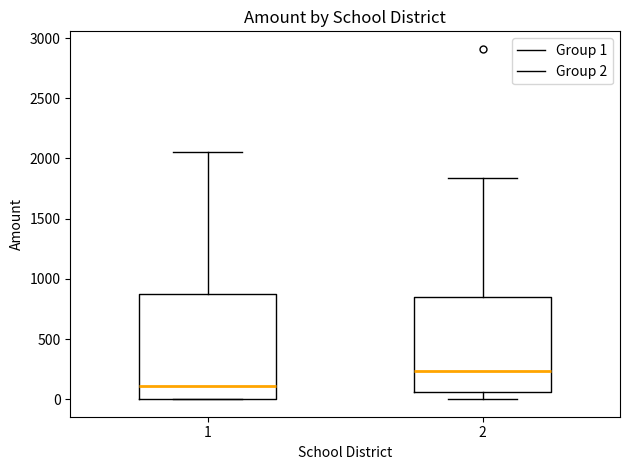

Reading left to right, transcribe this box plot: for each box, give where its median line is, the range the box spans, and where its two whiskers end, as read against the y-axis. The values are not printed on the chart, so give them approximately, as read against the axis.

1: median 100, box 0 to 850, whiskers 0 to 2050
2: median 250, box 50 to 850, whiskers 0 to 1850